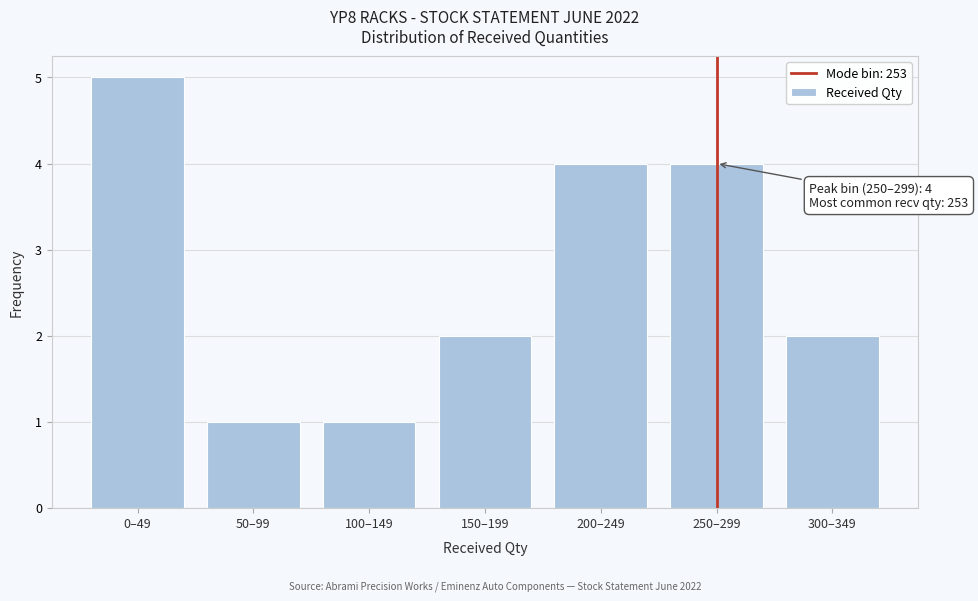

Reading left to right, transcribe all the data shown in this chart.

5	1	1	2	4	4	2